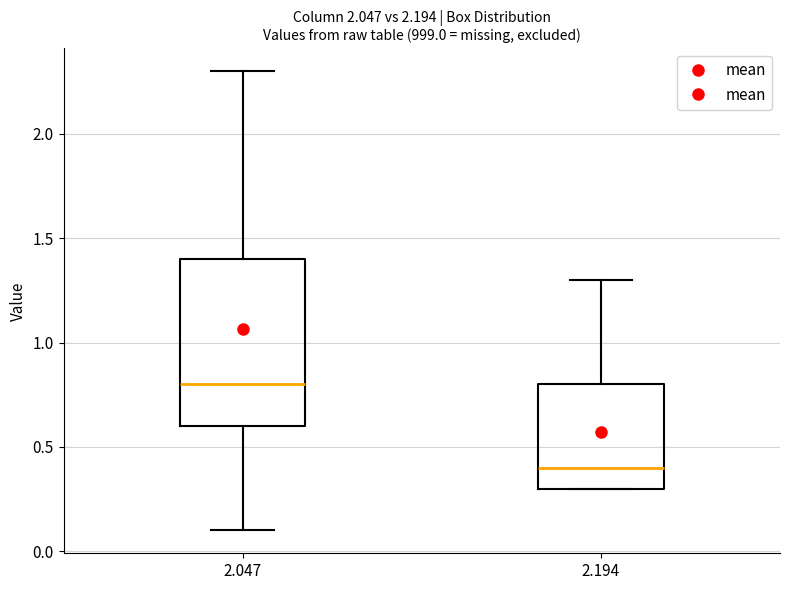

Reading left to right, read every box against the y-axis: the position of its median line, the range the box covers, and the ends of its whiskers. The values are not printed on the chart, so give them approximately, as read against the axis.

2.047: median 0.8, box 0.6 to 1.4, whiskers 0.1 to 2.3
2.194: median 0.4, box 0.3 to 0.8, whiskers 0.3 to 1.3